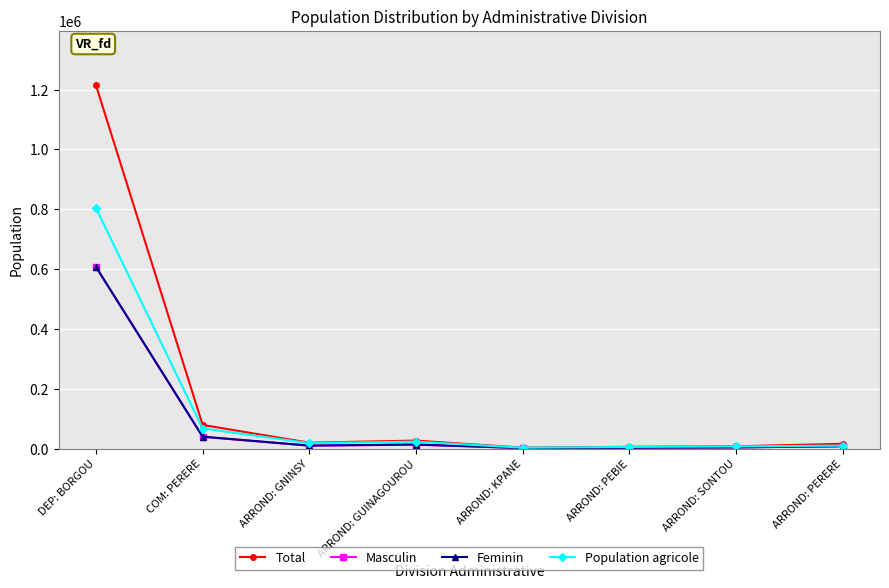

How many series are shown in this chart?

4